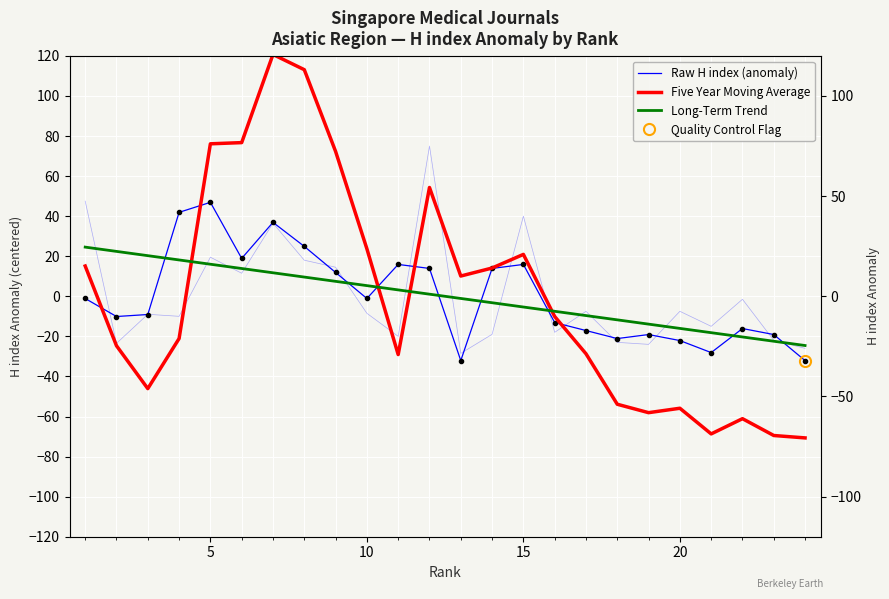

Reading left to right, transcribe all the data shown in this chart.

Raw H index (anomaly): -1.1	-10.1	-9.1	41.9	46.9	18.9	36.9	24.9	11.9	-1.1	15.9	13.9	-32.1	13.9	15.9	-13.1	-17.1	-21.1	-19.1	-22.1	-28.1	-16.1	-19.1	-32.1
Five Year Moving Average: 15.1	-24.7	-46.1	-21.1	76.1	76.7	120.7	113.1	72.3	23.7	-29.1	54.3	10.1	14.1	20.9	-10.1	-28.7	-53.9	-58.1	-55.9	-68.7	-61.1	-69.5	-70.7
Long-Term Trend: 24.6	22.4	20.3	18.2	16.0	13.9	11.7	9.6	7.5	5.3	3.2	1.1	-1.1	-3.2	-5.3	-7.5	-9.6	-11.7	-13.9	-16.0	-18.2	-20.3	-22.4	-24.6